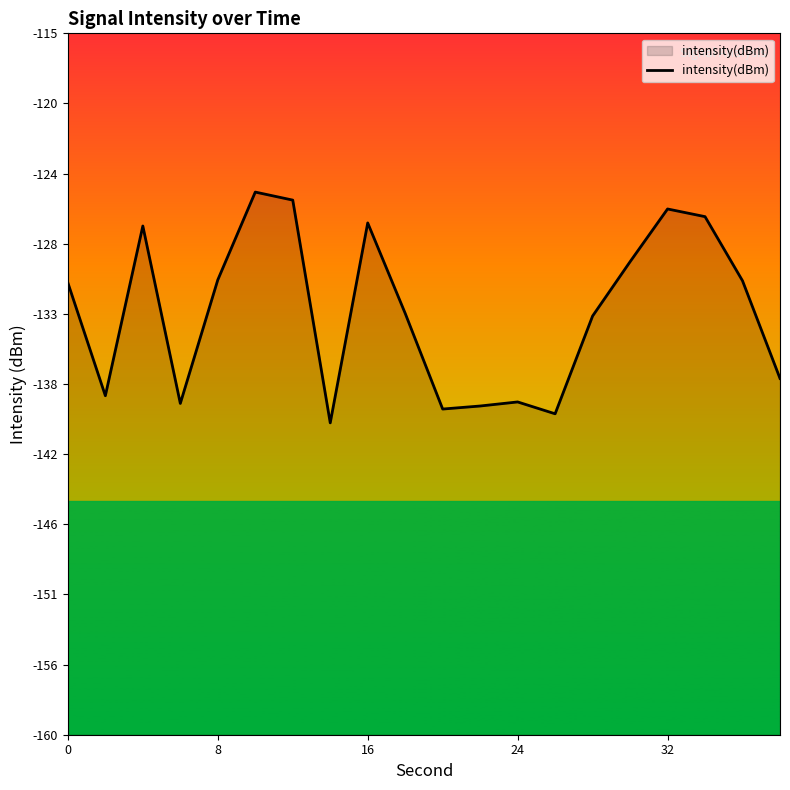

The value at 17 is -25.7. True or false?

False